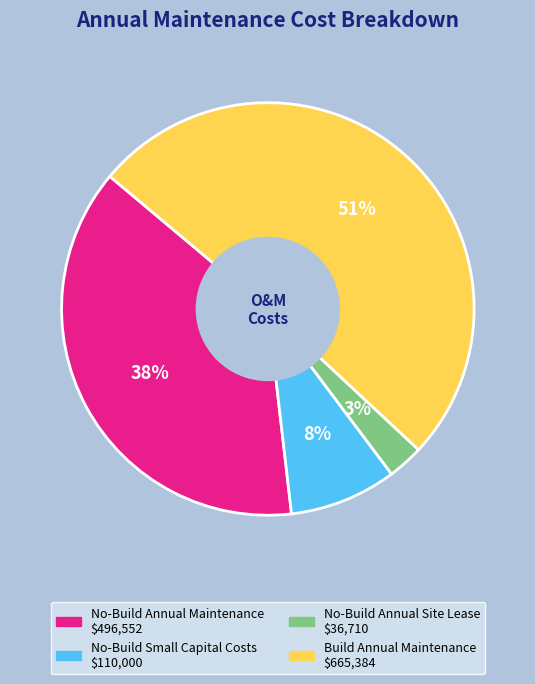

Which category has the smallest portion of the pie?

No-Build Annual Site Lease